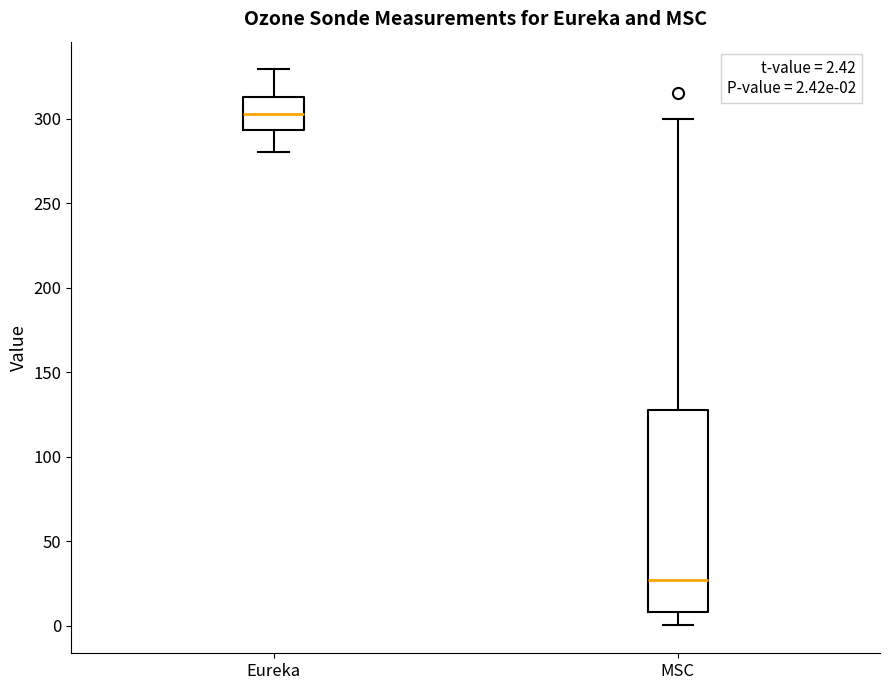

Which box is the tallest, from its lower edge to its upper edge?

MSC